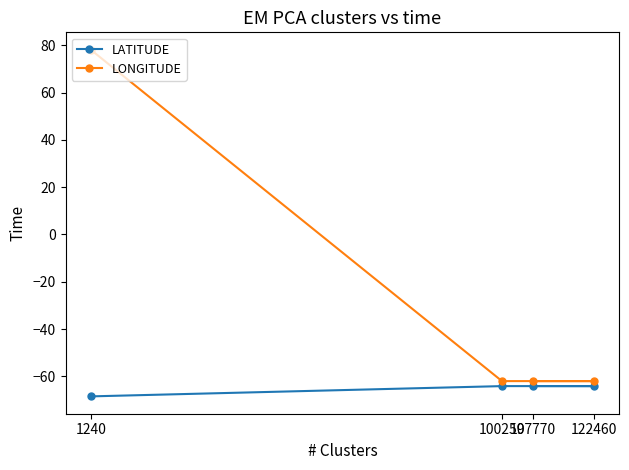

What is the smallest value displayed?

-68.5